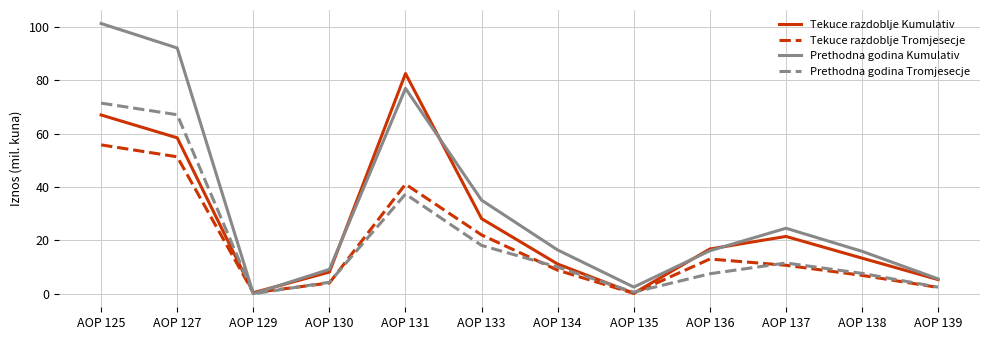

List the series in order of their peak value, lowest first.

Tekuce razdoblje Tromjesecje, Prethodna godina Tromjesecje, Tekuce razdoblje Kumulativ, Prethodna godina Kumulativ